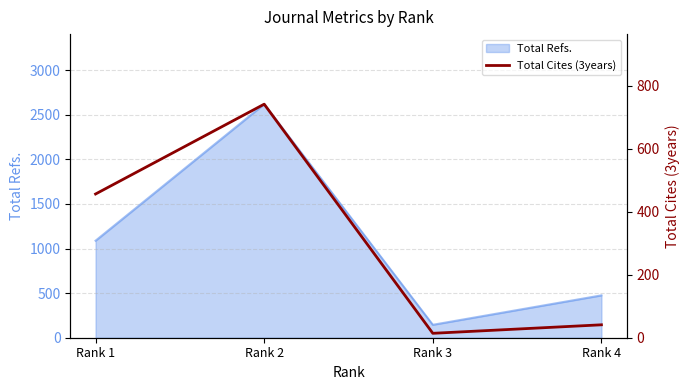

At which category does the chart reach its peak across all series?

Rank 2